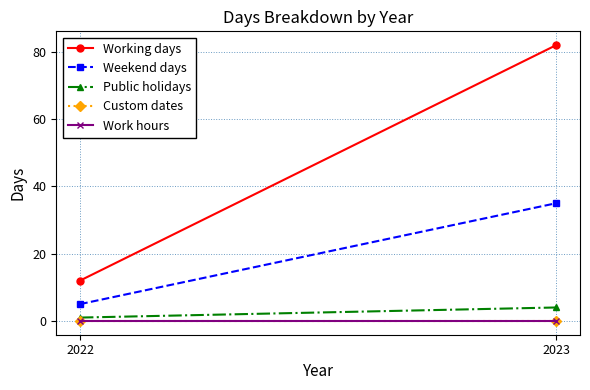

How many data points does each series have?

2